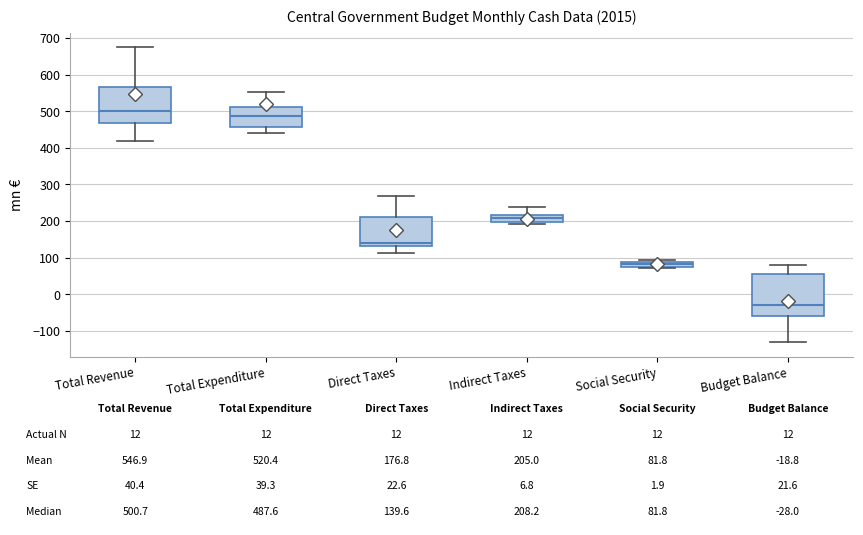

Which box has the lowest median line?

Budget Balance